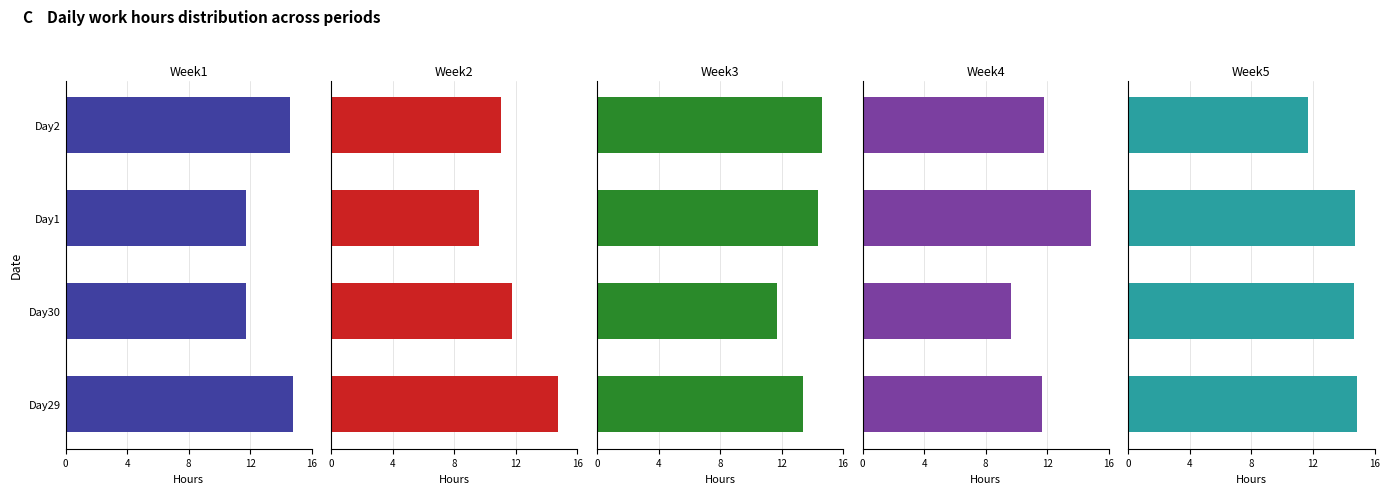

True or false: Week1 has a value of 11.8 at 4.

True